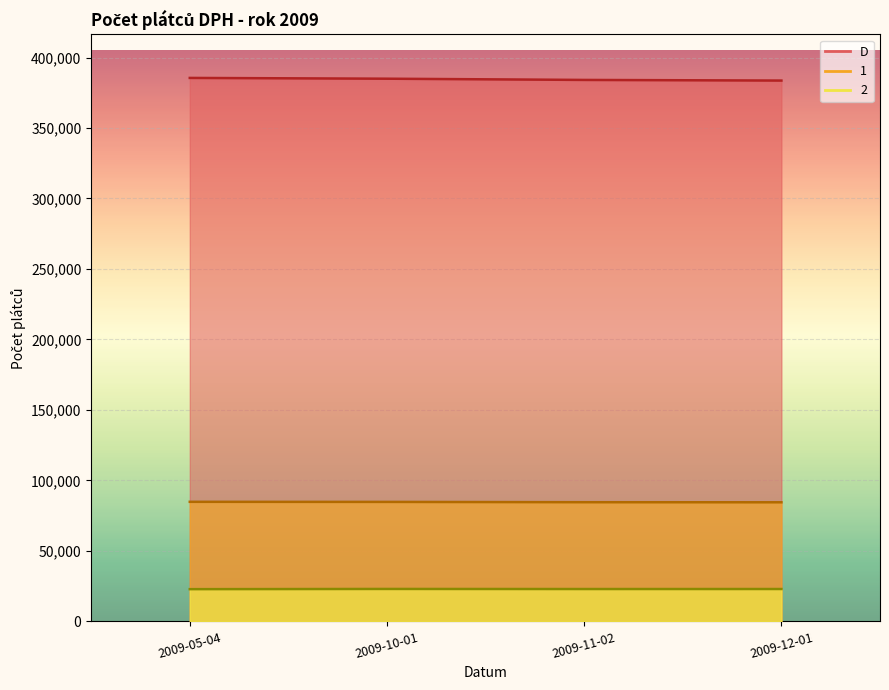

What is the difference between the maximum and minimum values in the D series?

1874